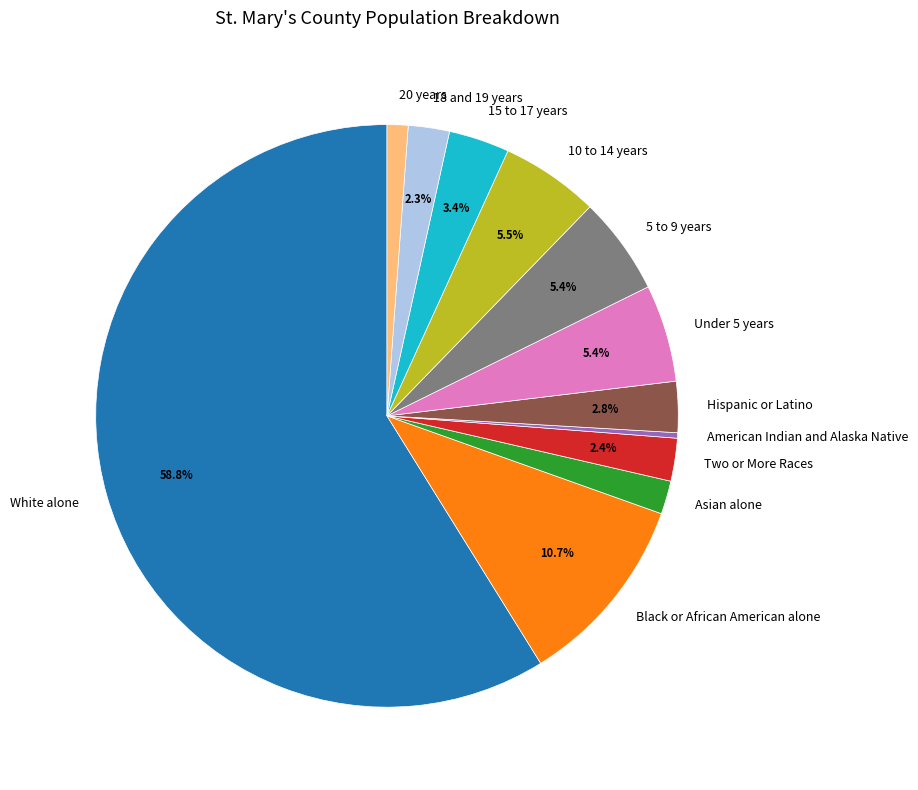

What percentage do 5 to 9 years and 18 and 19 years together represent?

7.7%